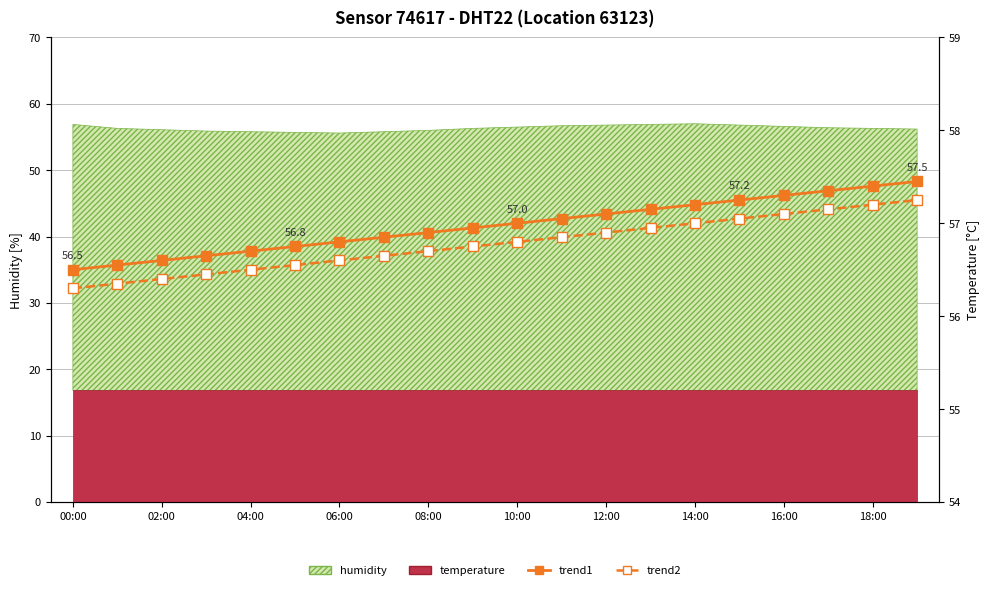

Where does the trend1 series first go above 57?

11